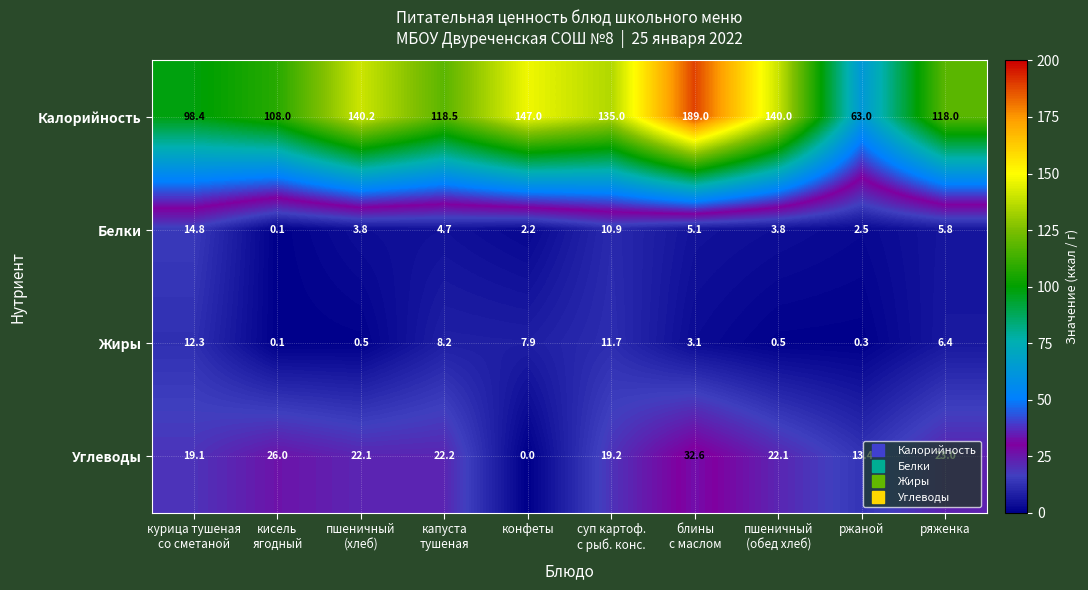

List the series in order of their peak value, lowest first.

Жиры, Белки, Углеводы, Калорийность